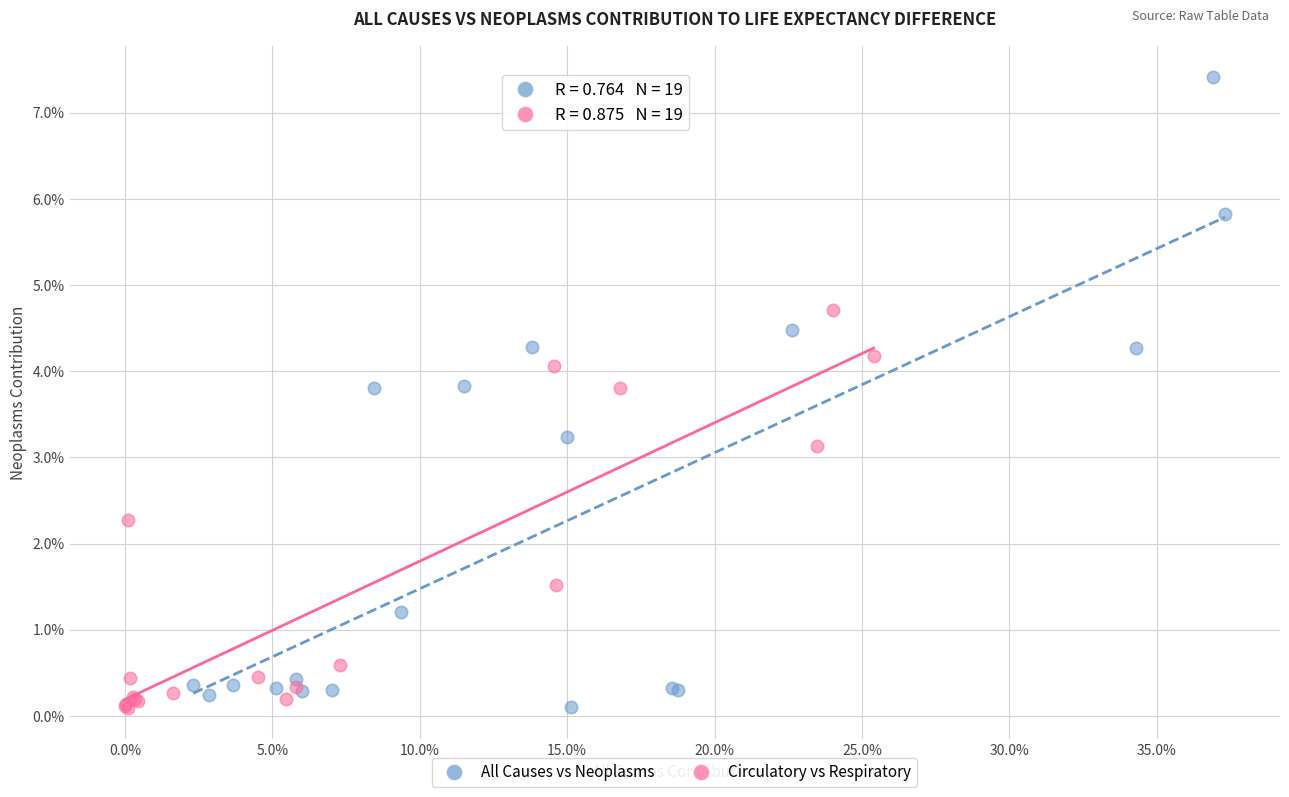

Which series contains the highest Y value?

All Causes vs Neoplasms